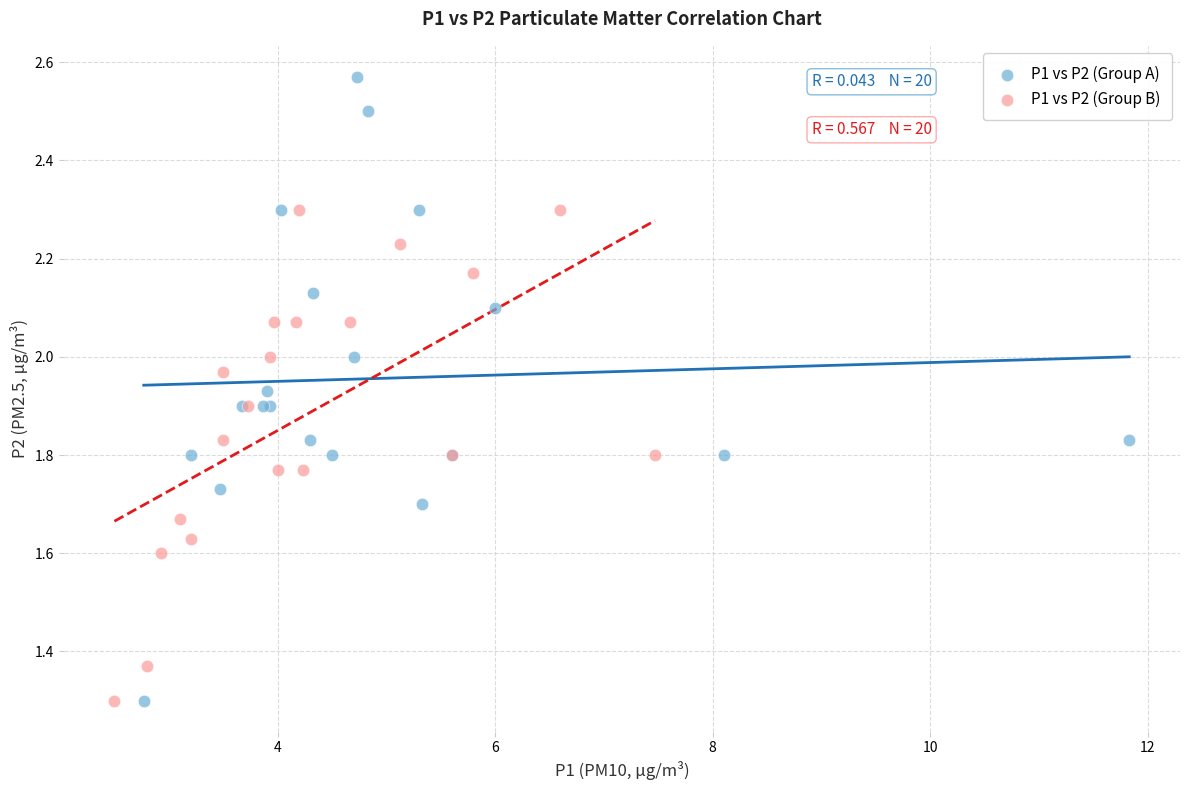

Which series reaches the maximum Y coordinate?

P1 vs P2 (Group A)